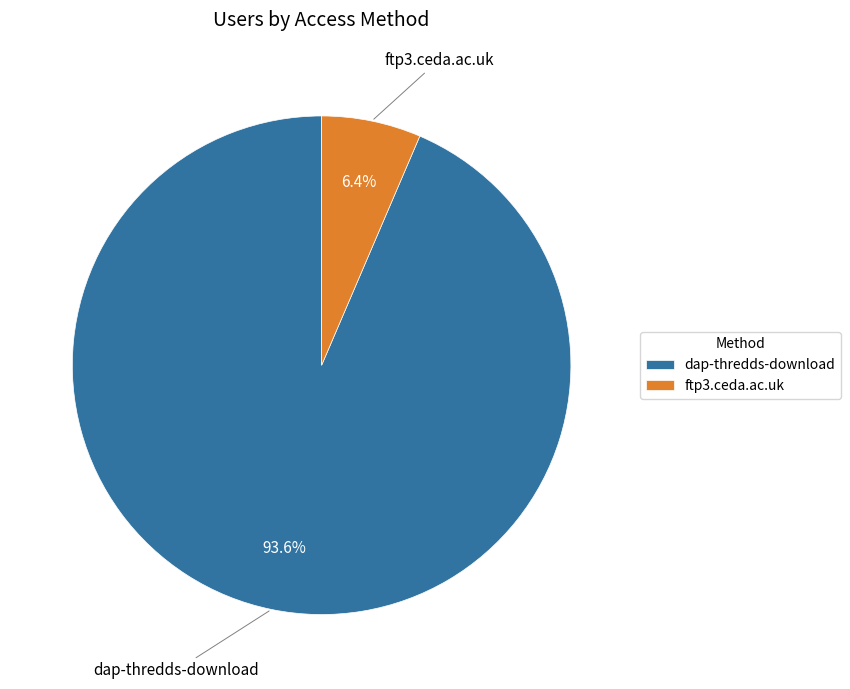

What percentage do ftp3.ceda.ac.uk and dap-thredds-download together represent?

100.0%